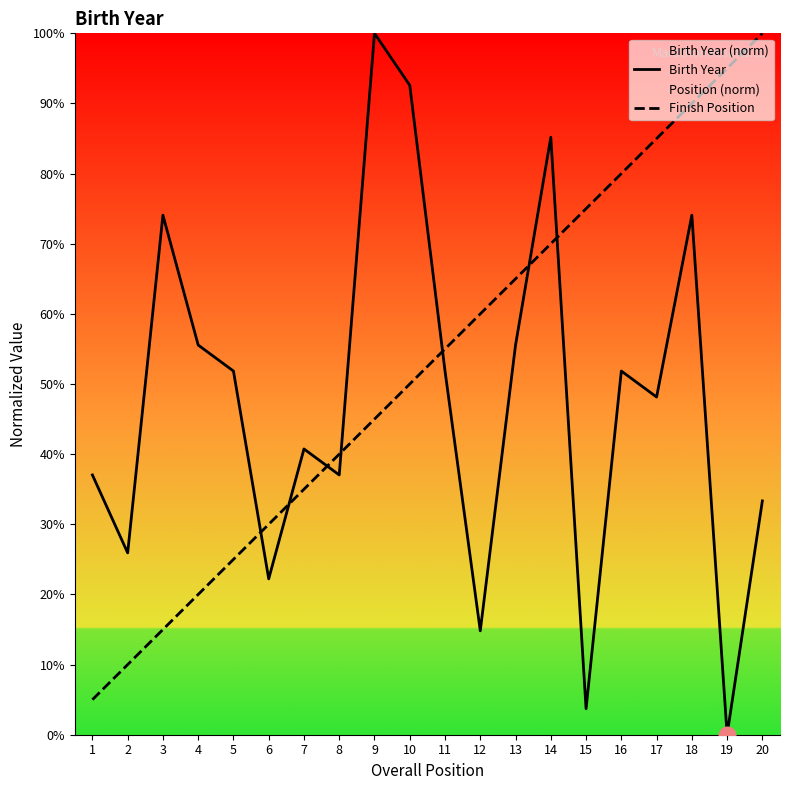

Where is Finish Position nearest to the value 52?

10